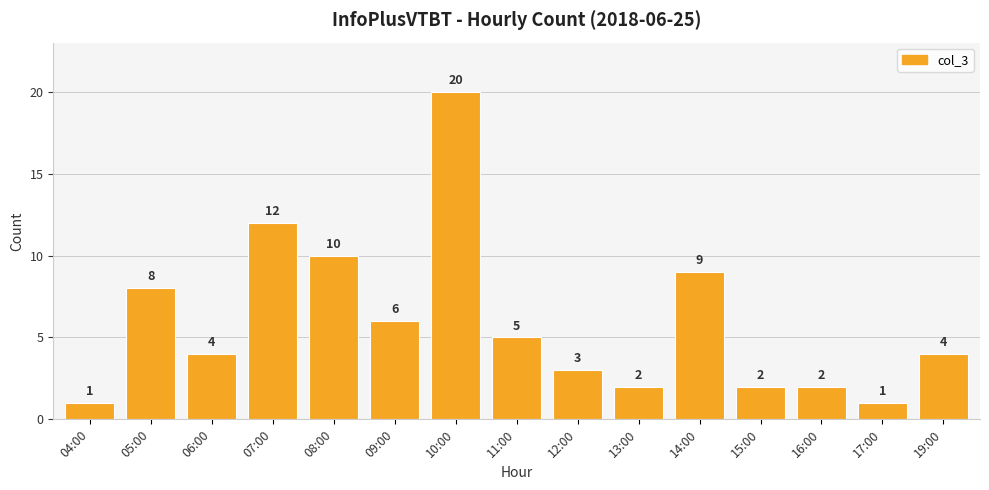

Reading right to left, what are all the values shown in this chart?

19:00=4	17:00=1	16:00=2	15:00=2	14:00=9	13:00=2	12:00=3	11:00=5	10:00=20	09:00=6	08:00=10	07:00=12	06:00=4	05:00=8	04:00=1